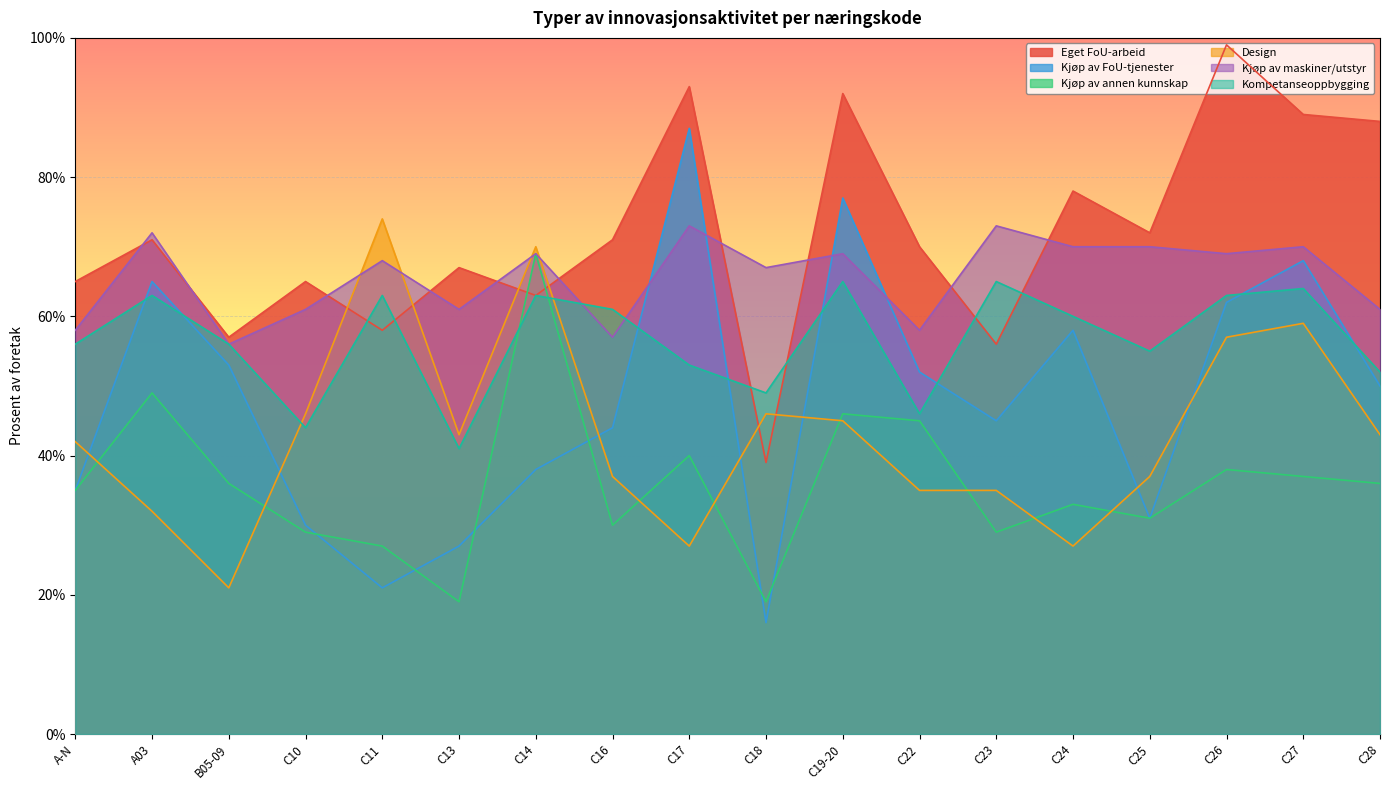

True or false: Kjøp av annen kunnskap and Kjøp av maskiner/utstyr cross at least once.

False